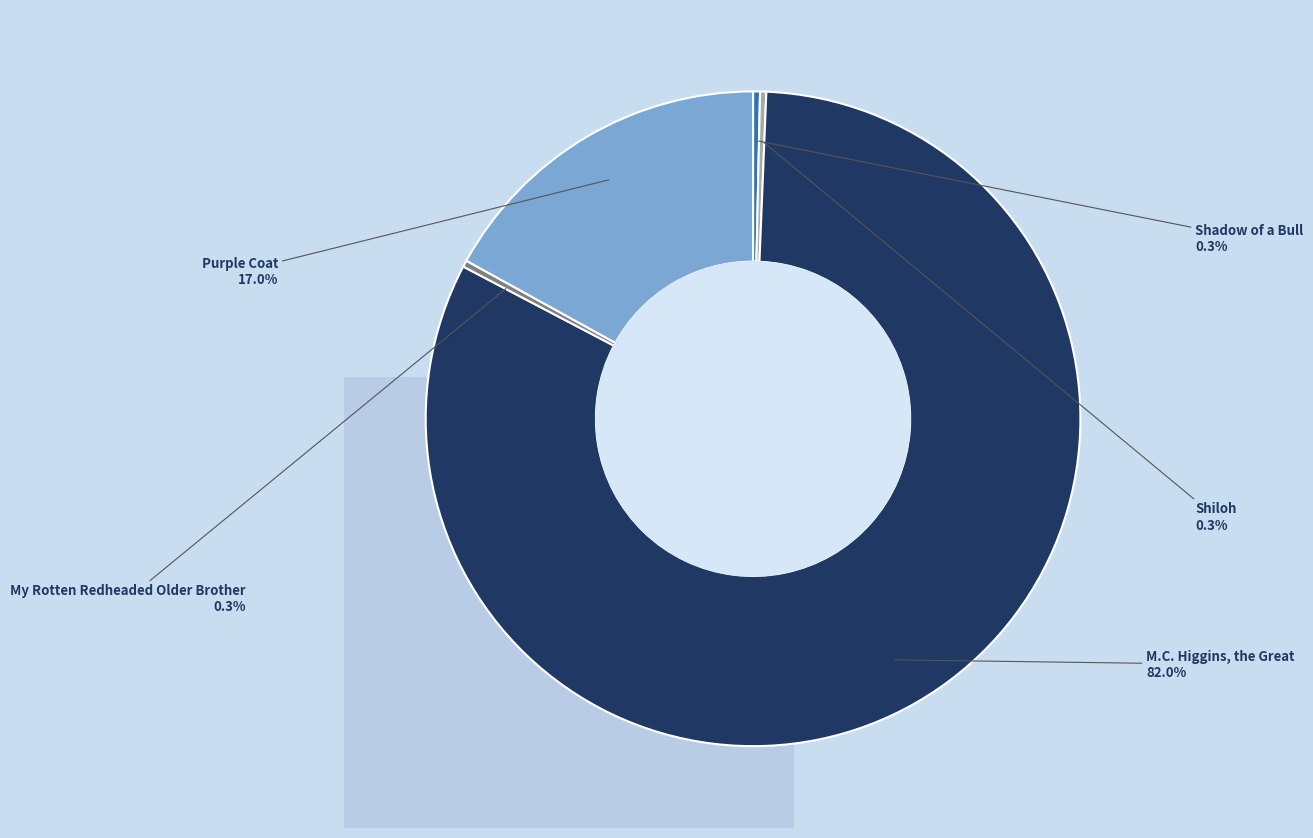

To the nearest percent, what is the difference between the largest and smallest slice percentages?

82%